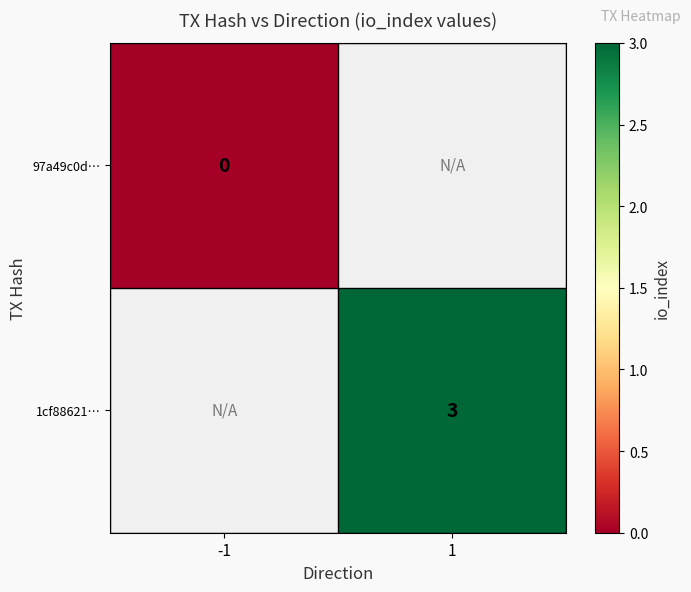

Which category has the lowest value across all series?

-1